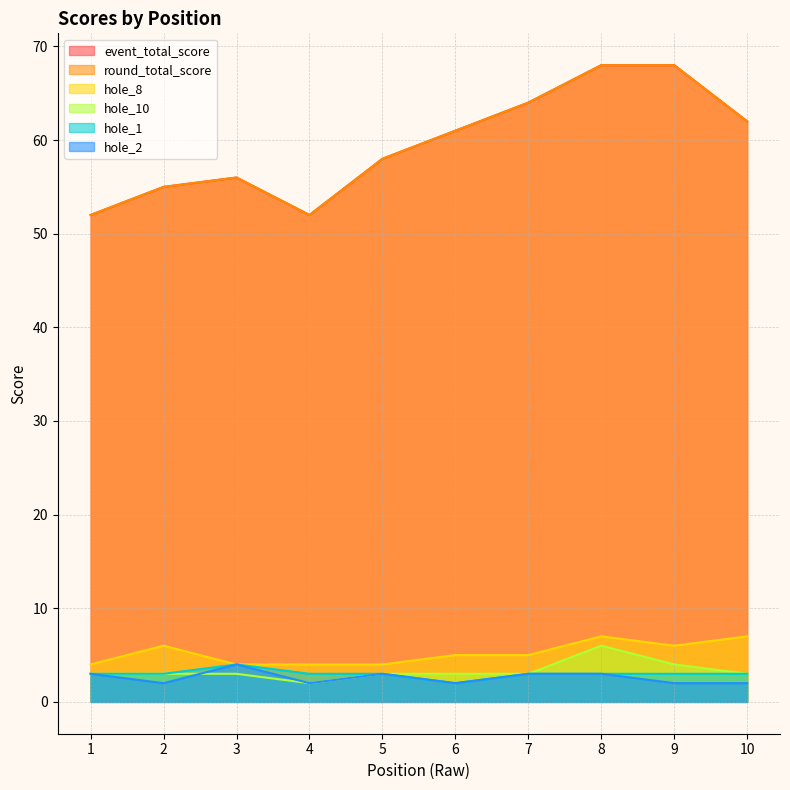

How many values in the round_total_score series are below 61?

5